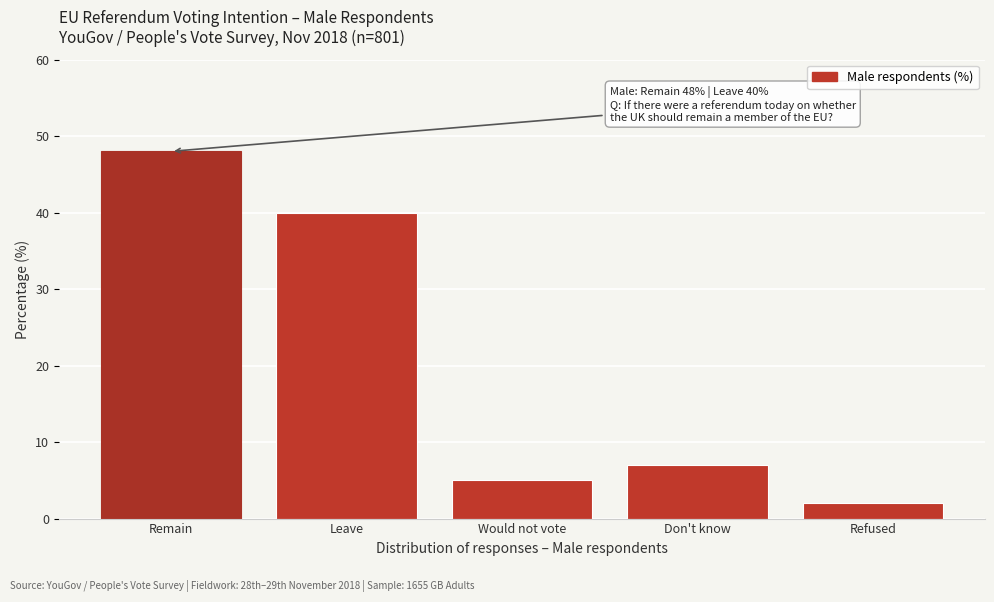

Reading right to left, what are all the values shown in this chart?

2	7	5	40	48